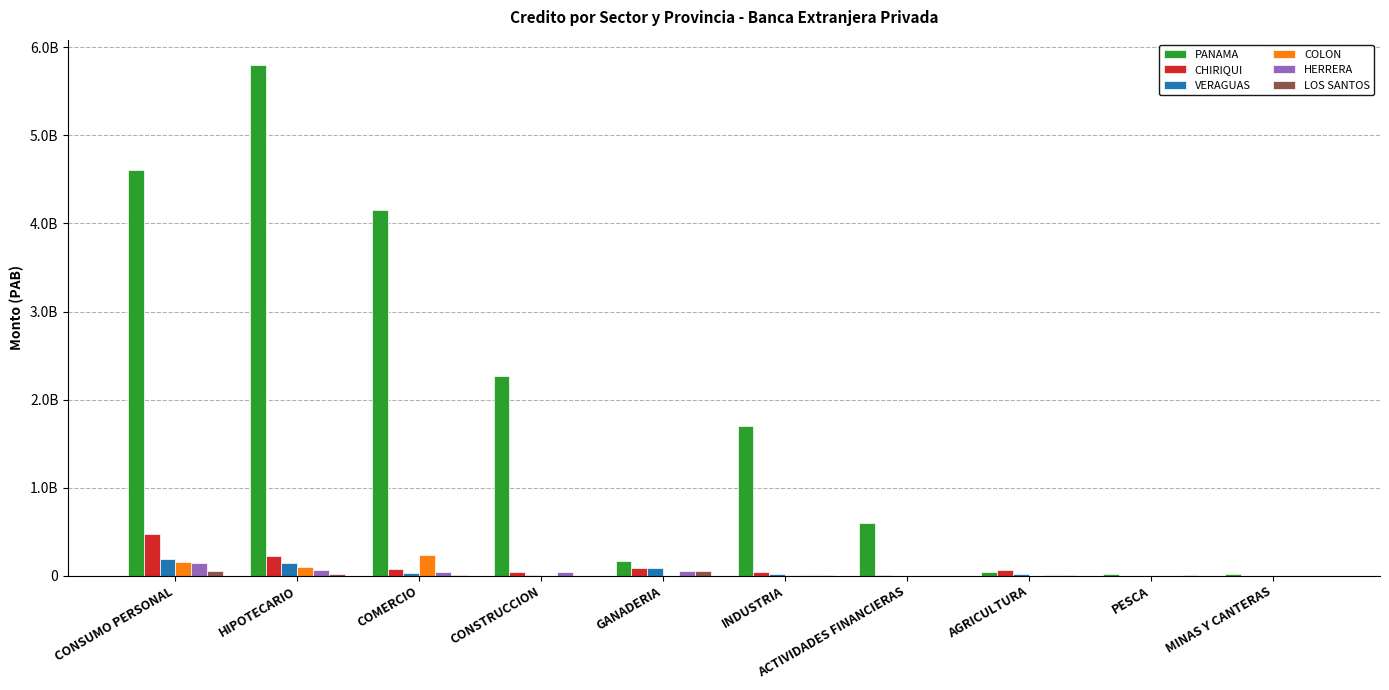

Are the bars grouped side by side (vs. stacked)?

Yes